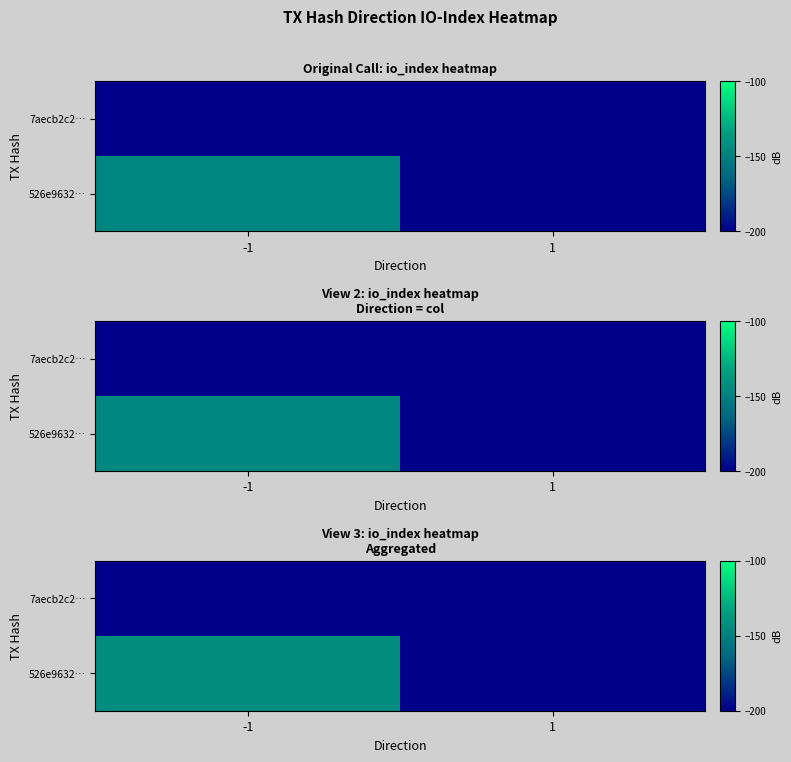

What is the smallest value displayed?

-200.0